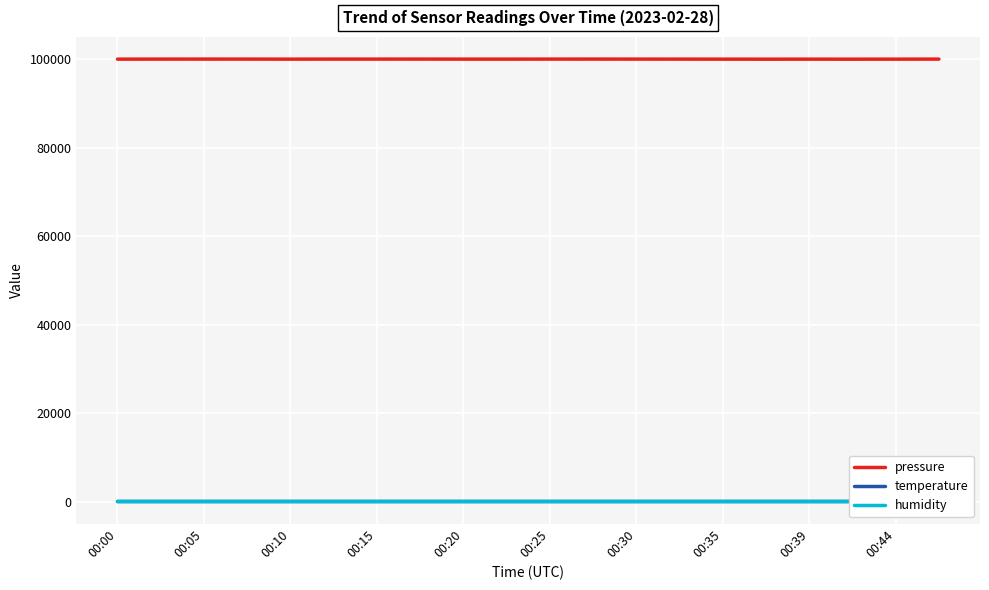

In humidity, how many points are lower than both neighbors (excluding endpoints)?

6